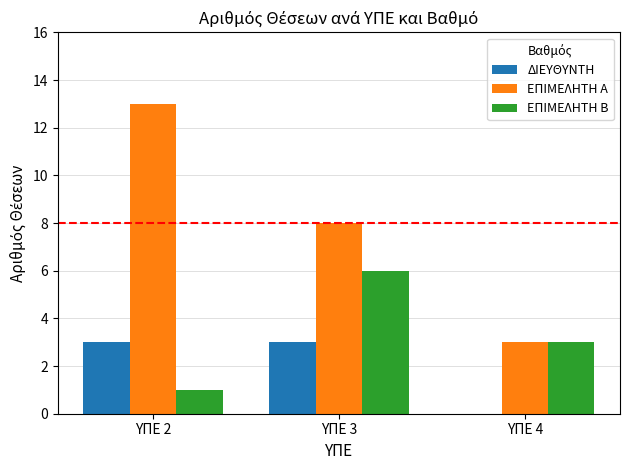

What is the average value of the ΕΠΙΜΕΛΗΤΗ Α series?

8